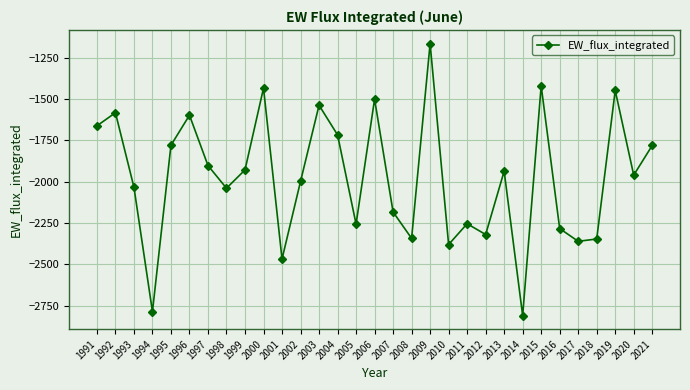

Where is the first local minimum?

1994